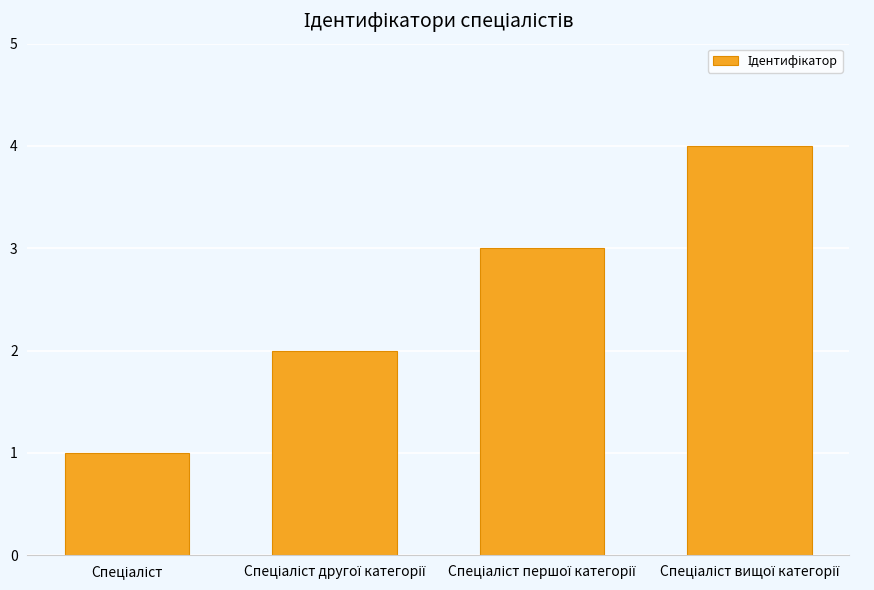

What is the greatest value displayed?

4